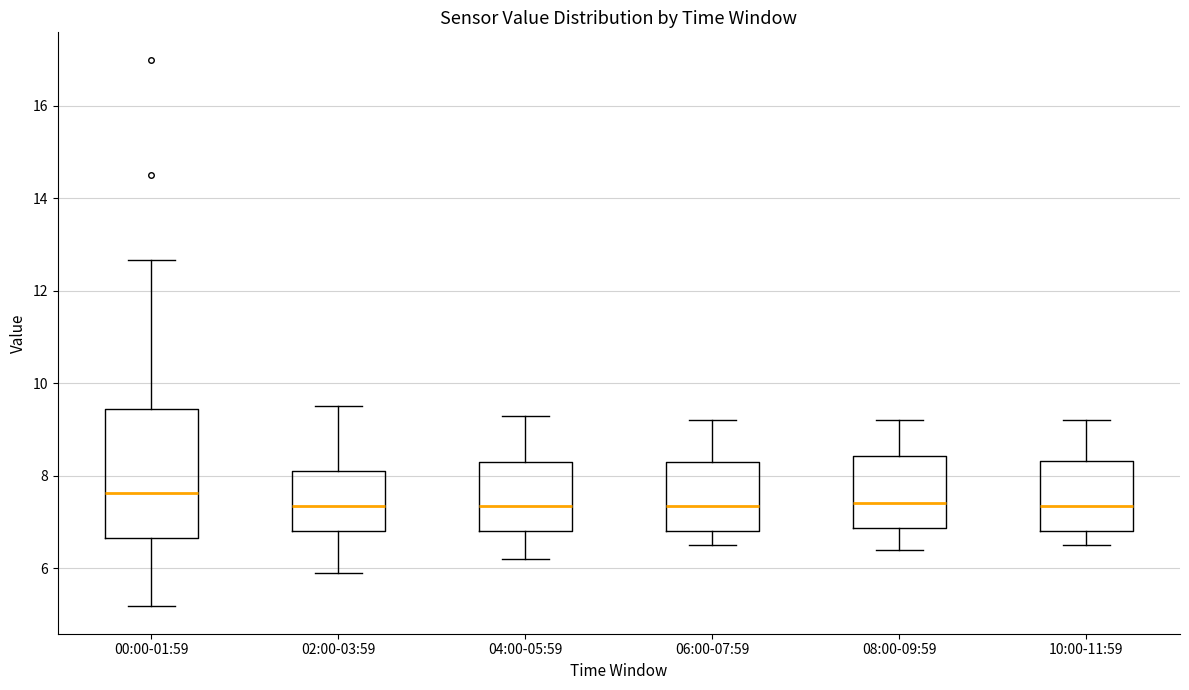

Which box is the tallest, from its lower edge to its upper edge?

00:00-01:59